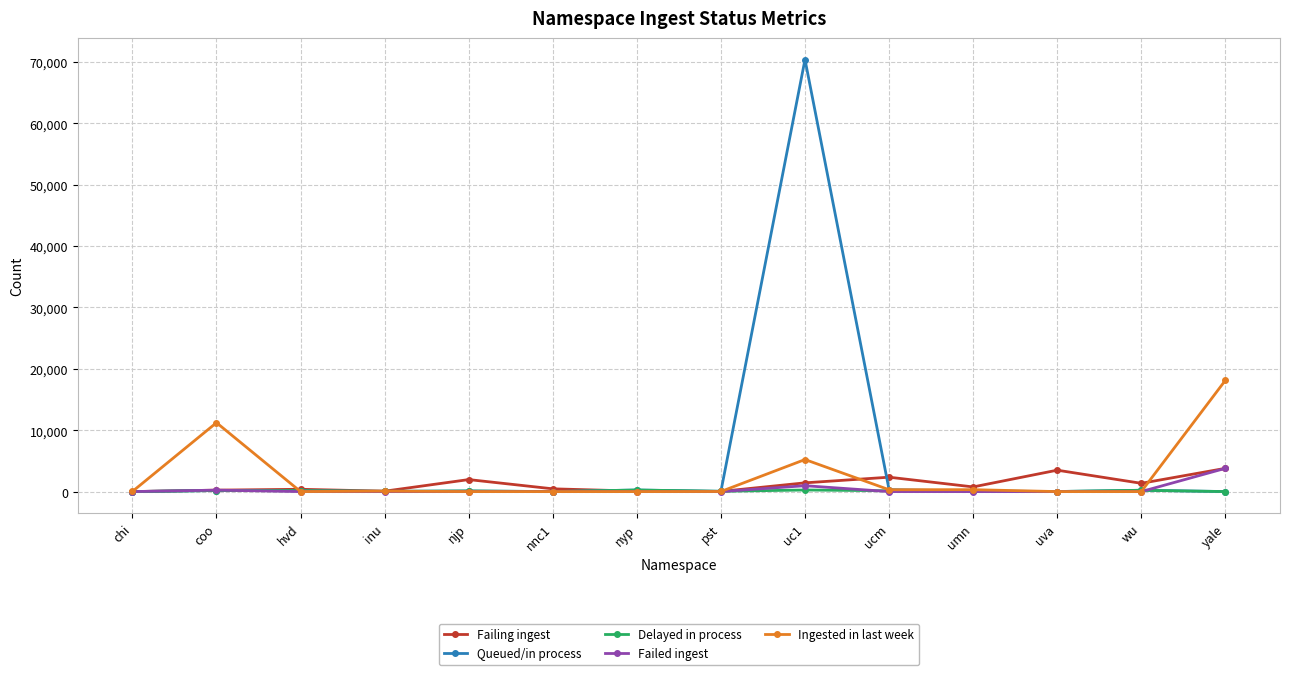

The Failed ingest series shows 0 at pst. True or false?

True